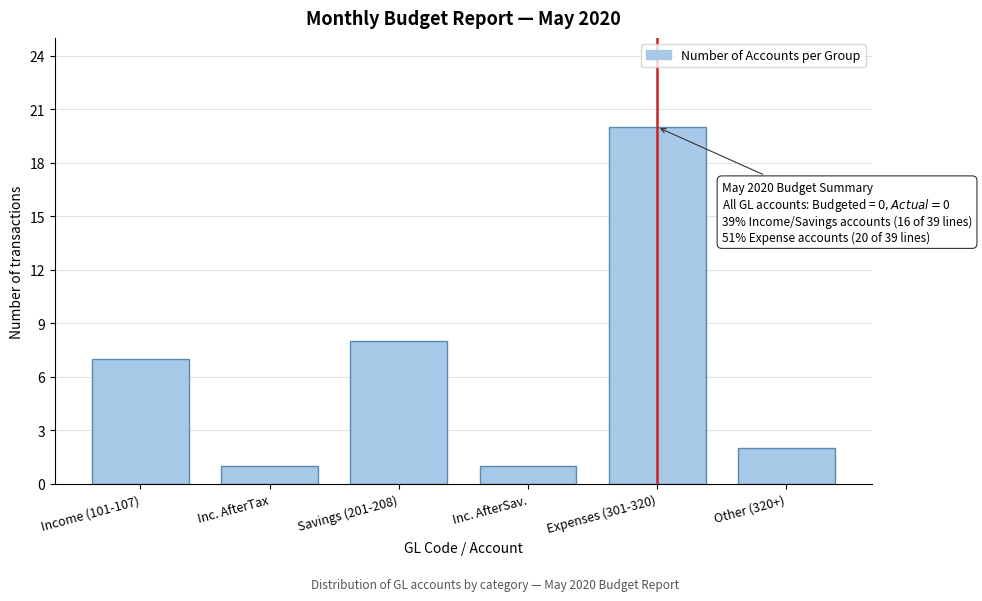

Reading left to right, what are all the values shown in this chart?

7	1	8	1	20	2